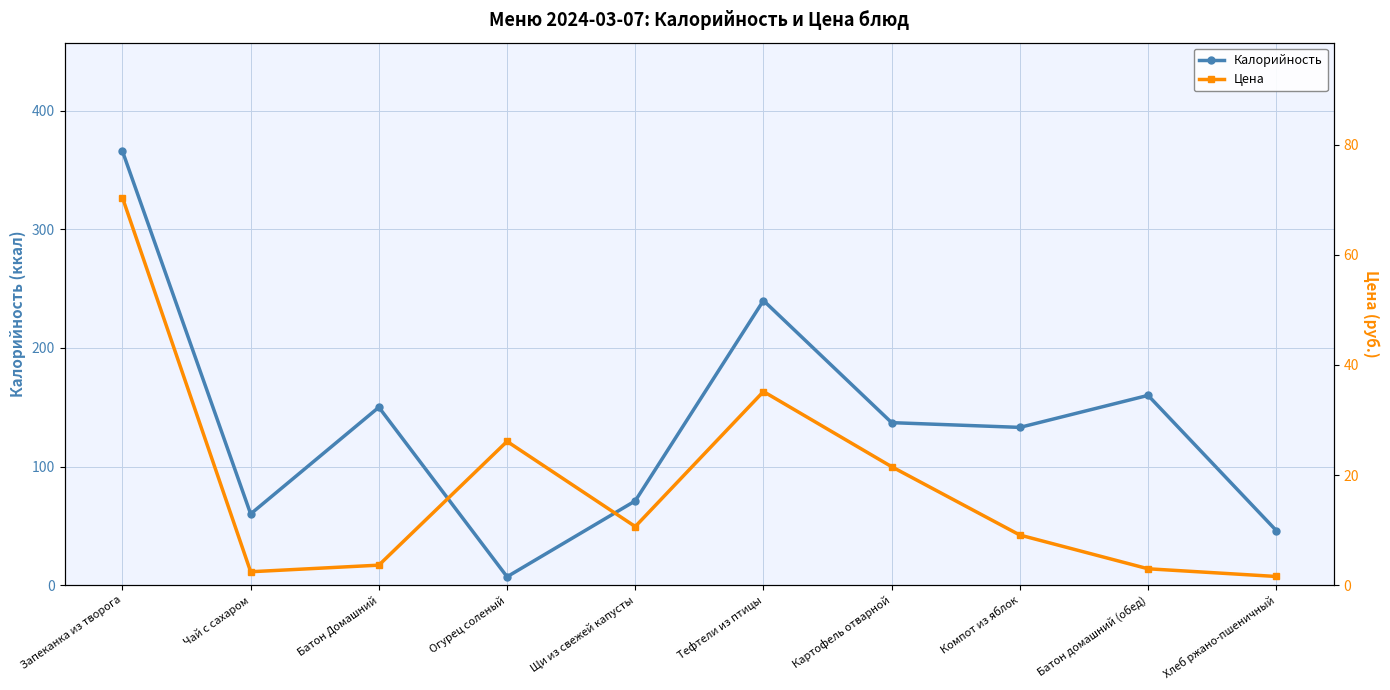

What is the greatest value displayed?

366.0